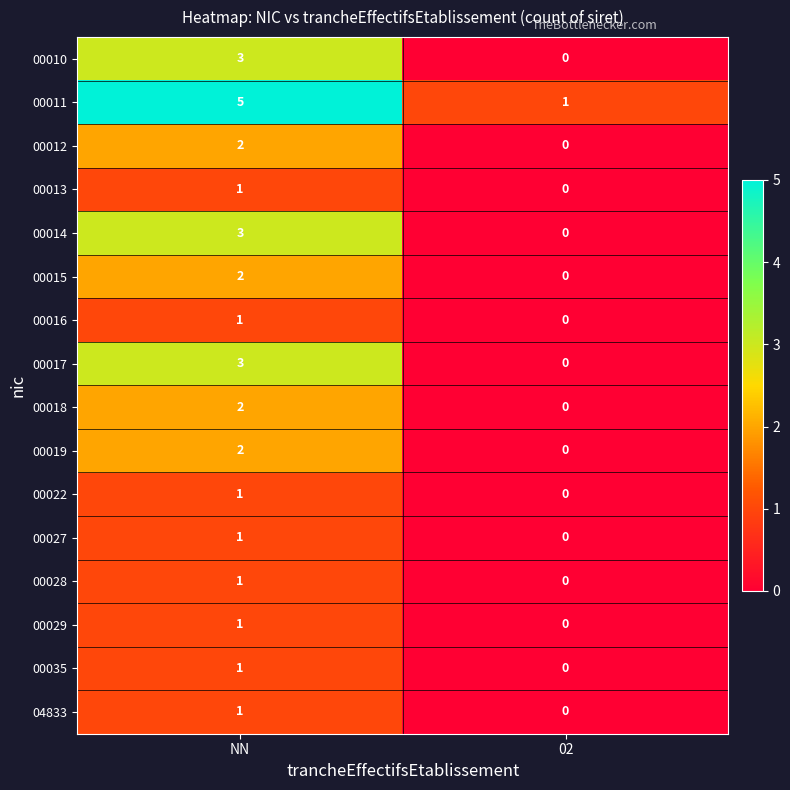

How many positive values does the 00016 series have?

1